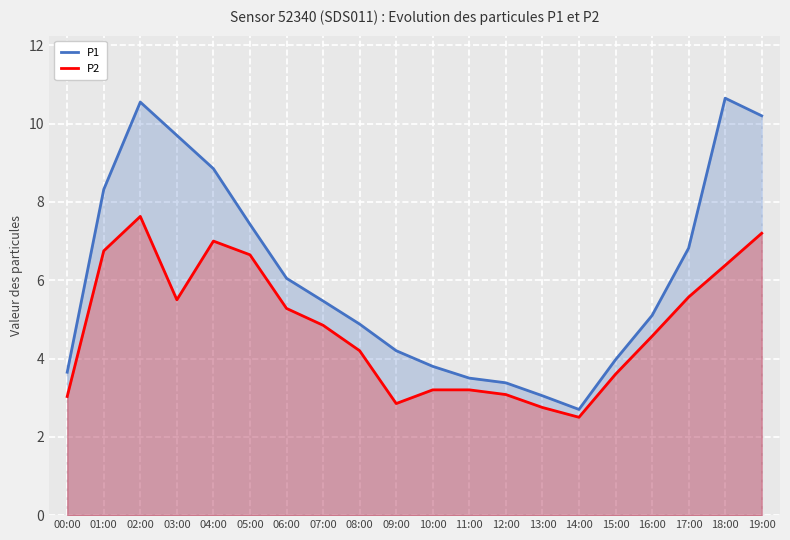

What is the difference between the maximum and minimum values in the P2 series?

5.1